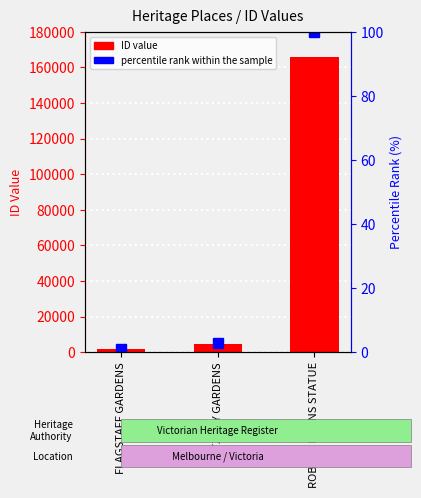

The ID series shows 165957.0 at ROBERT BURNS STATUE. True or false?

True